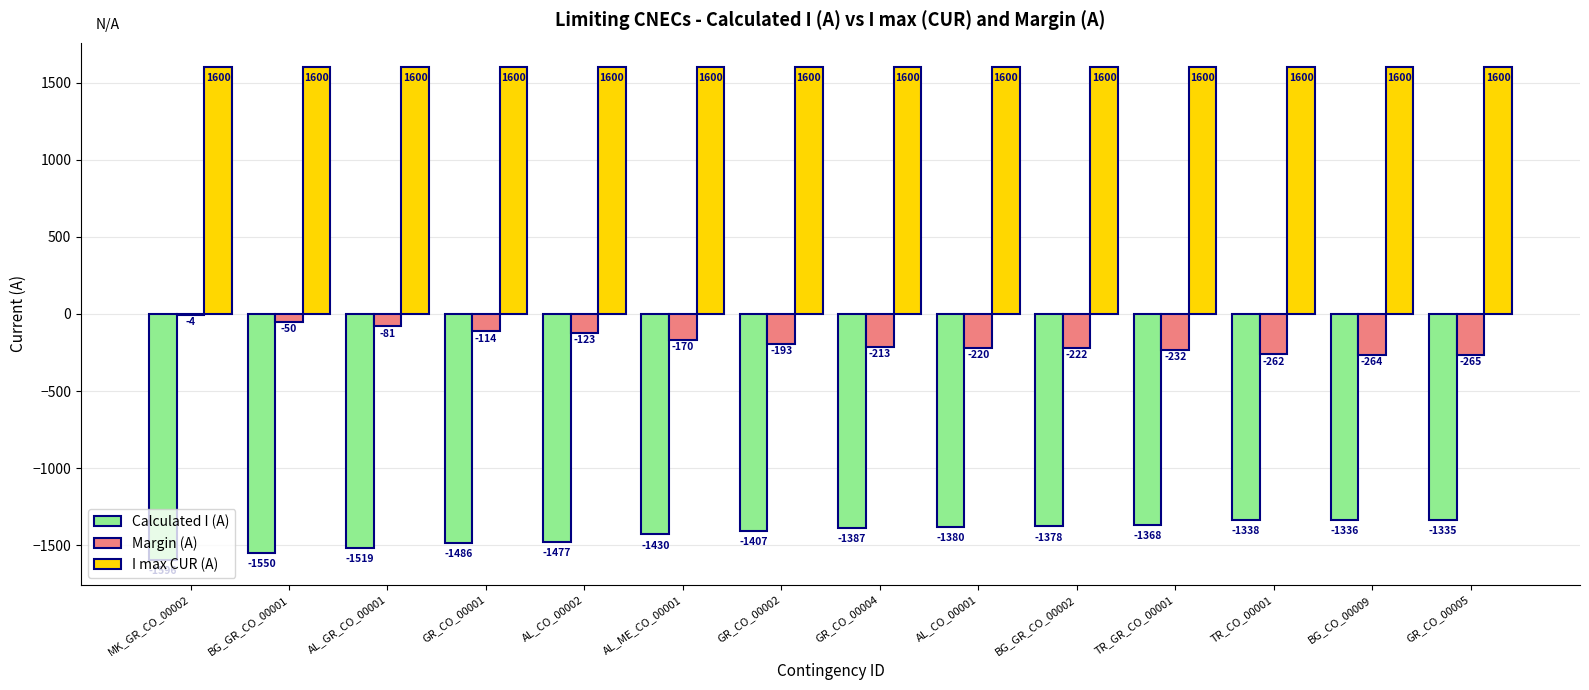

Reading left to right, extract all data points from this chart.

Calculated I (A): MK_GR_CO_00002=-1596	BG_GR_CO_00001=-1550	AL_GR_CO_00001=-1519	GR_CO_00001=-1486	AL_CO_00002=-1477	AL_ME_CO_00001=-1430	GR_CO_00002=-1407	GR_CO_00004=-1387	AL_CO_00001=-1380	BG_GR_CO_00002=-1378	TR_GR_CO_00001=-1368	TR_CO_00001=-1338	BG_CO_00009=-1336	GR_CO_00005=-1335
Margin (A): MK_GR_CO_00002=-4	BG_GR_CO_00001=-50	AL_GR_CO_00001=-81	GR_CO_00001=-114	AL_CO_00002=-123	AL_ME_CO_00001=-170	GR_CO_00002=-193	GR_CO_00004=-213	AL_CO_00001=-220	BG_GR_CO_00002=-222	TR_GR_CO_00001=-232	TR_CO_00001=-262	BG_CO_00009=-264	GR_CO_00005=-265
I max CUR (A): MK_GR_CO_00002=1600	BG_GR_CO_00001=1600	AL_GR_CO_00001=1600	GR_CO_00001=1600	AL_CO_00002=1600	AL_ME_CO_00001=1600	GR_CO_00002=1600	GR_CO_00004=1600	AL_CO_00001=1600	BG_GR_CO_00002=1600	TR_GR_CO_00001=1600	TR_CO_00001=1600	BG_CO_00009=1600	GR_CO_00005=1600